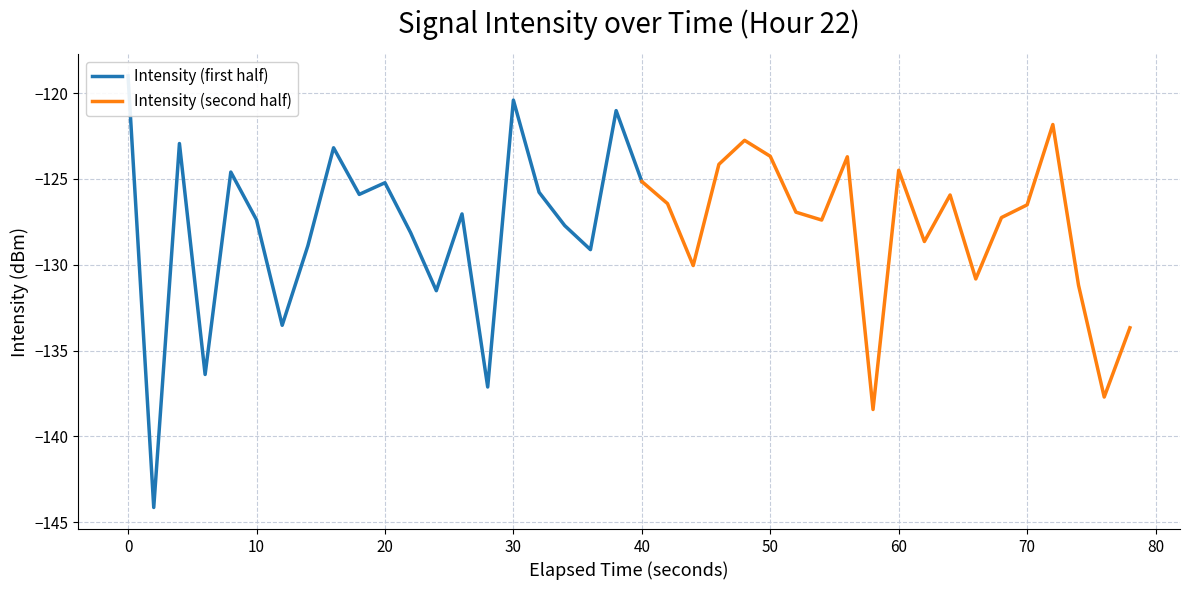

True or false: Intensity (second half) has a value of -126.5 at 70.

True